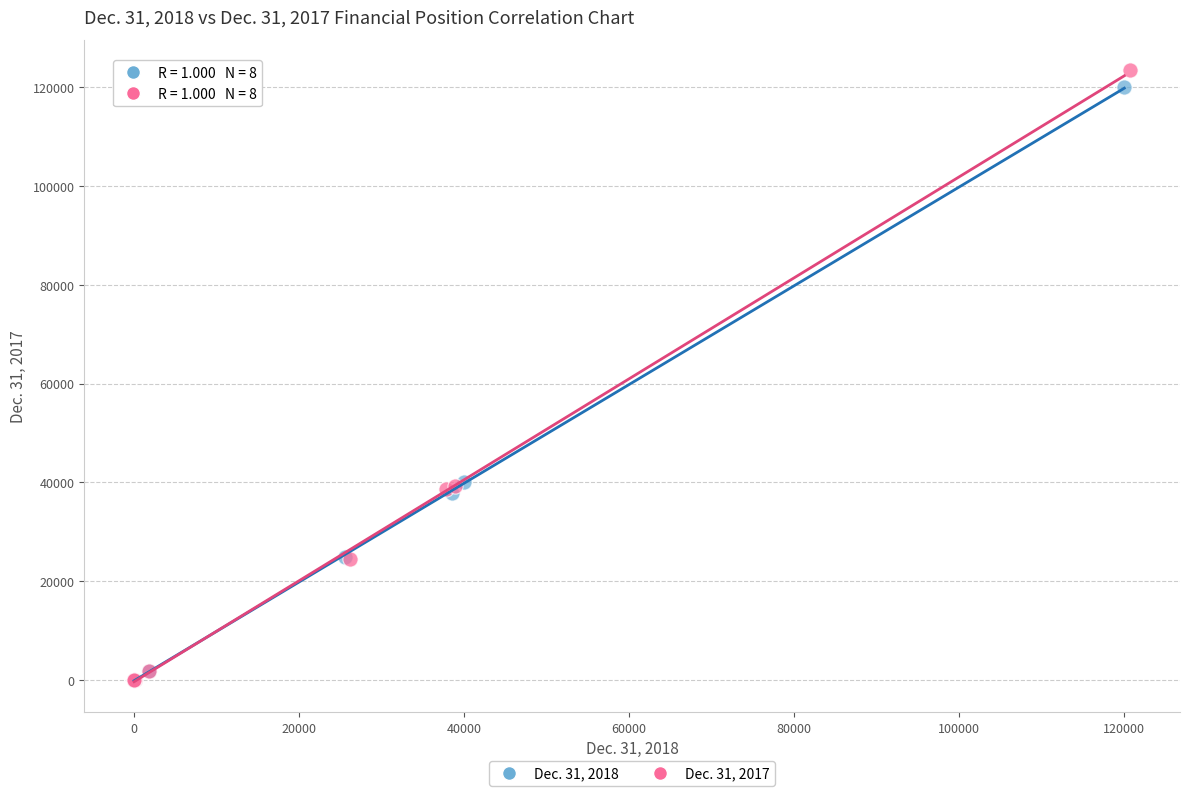

Which series contains the highest Y value?

Dec. 31, 2017